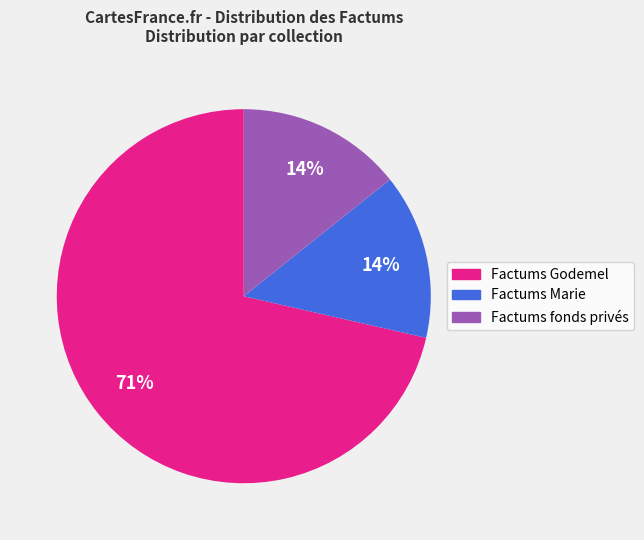

Is there a majority slice in this chart?

Yes